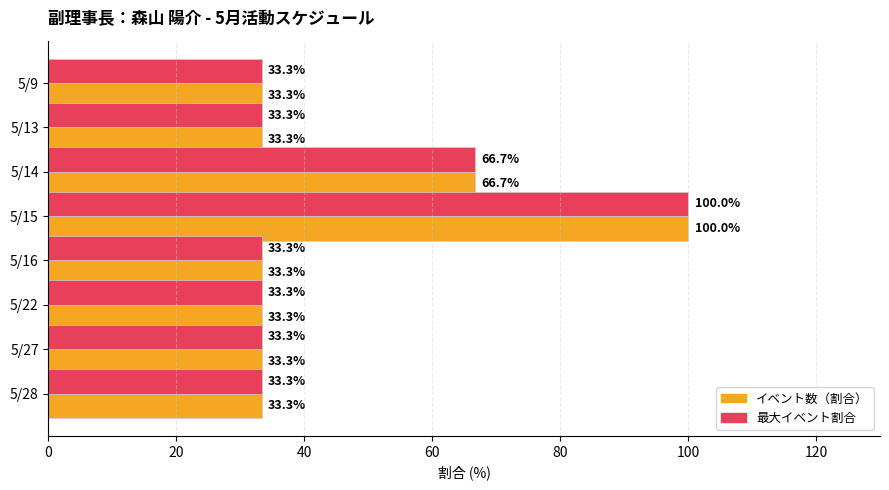

Where is イベント数（割合） nearest to the value 66?

5/14